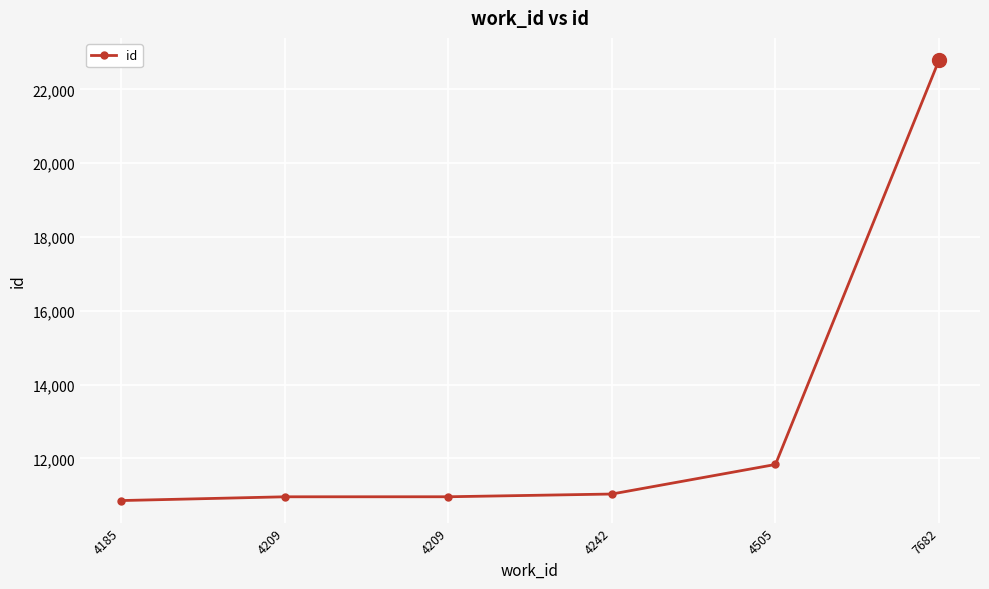

True or false: there are more than 0 points higher than both neighbors.

False